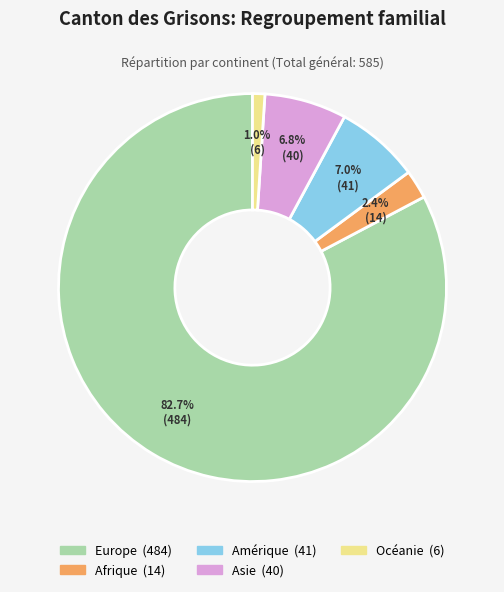

What percentage do Europe and Océanie together represent?

83.8%